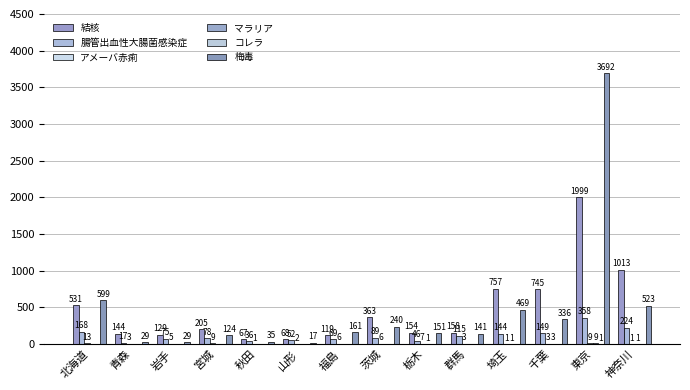

What is the highest value of the コレラ series?

1